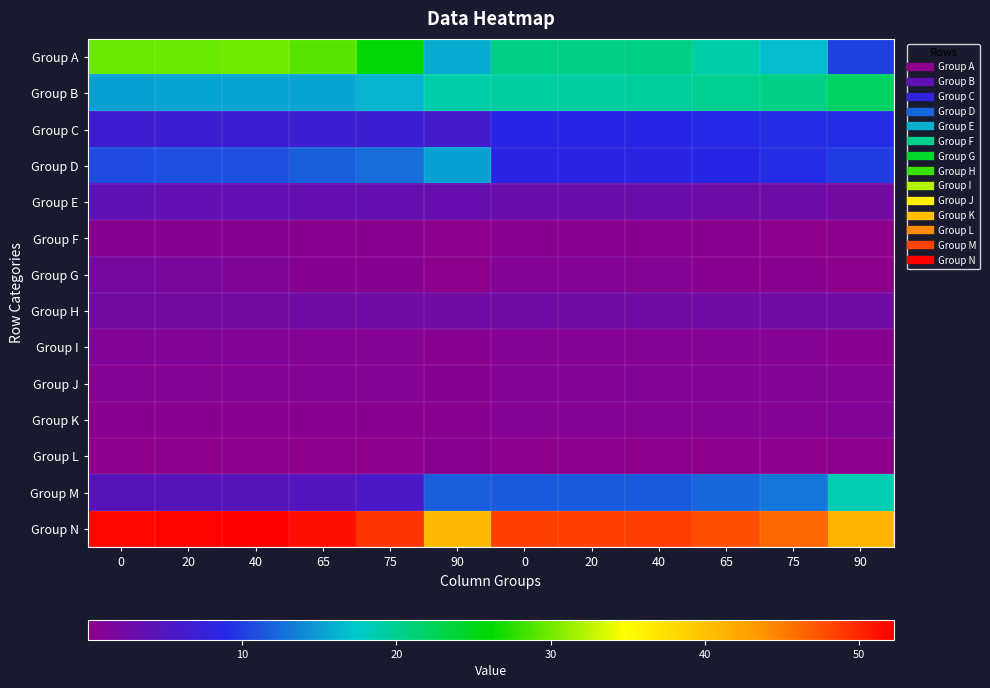

What is the spread (max minus min) of values at 75?

48.8